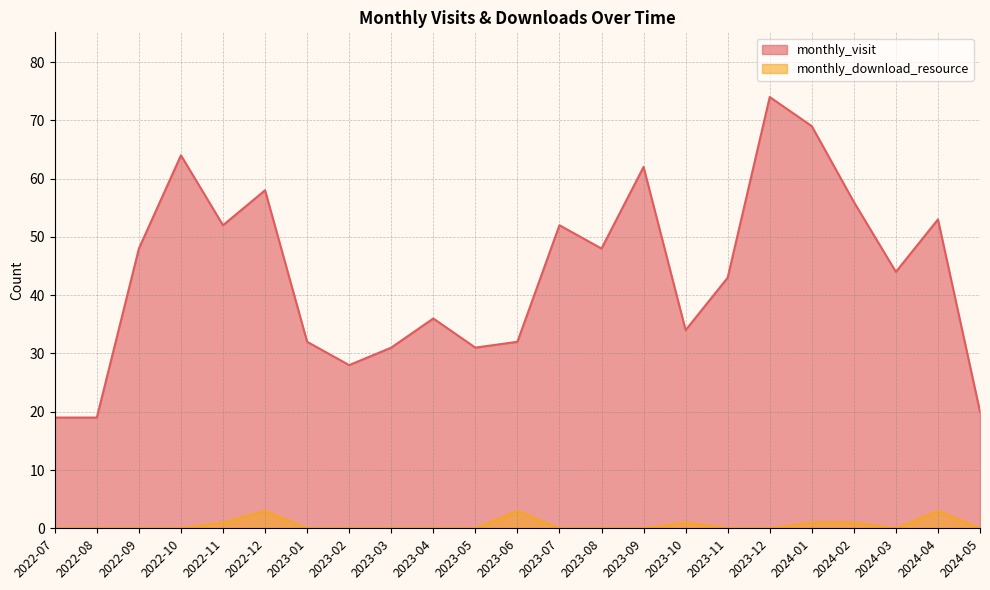

Which series has the largest total across all categories?

monthly_visit